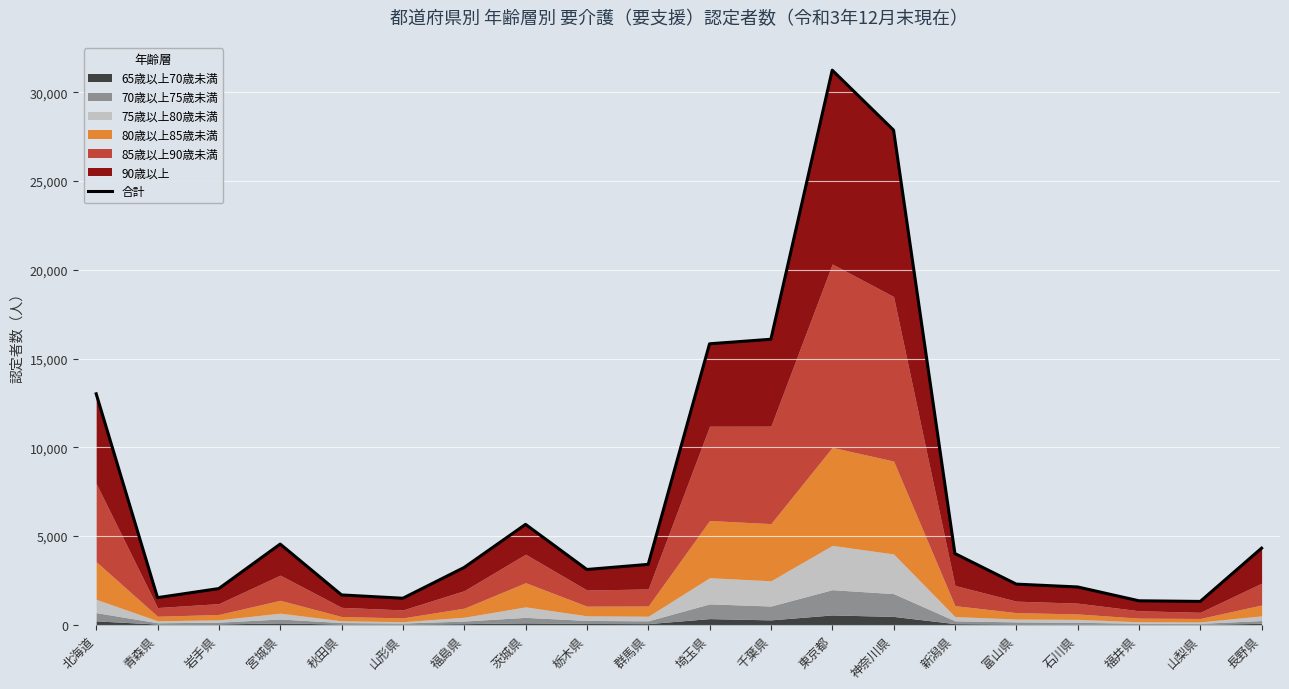

True or false: the data shows 6392 at 東京都.

False